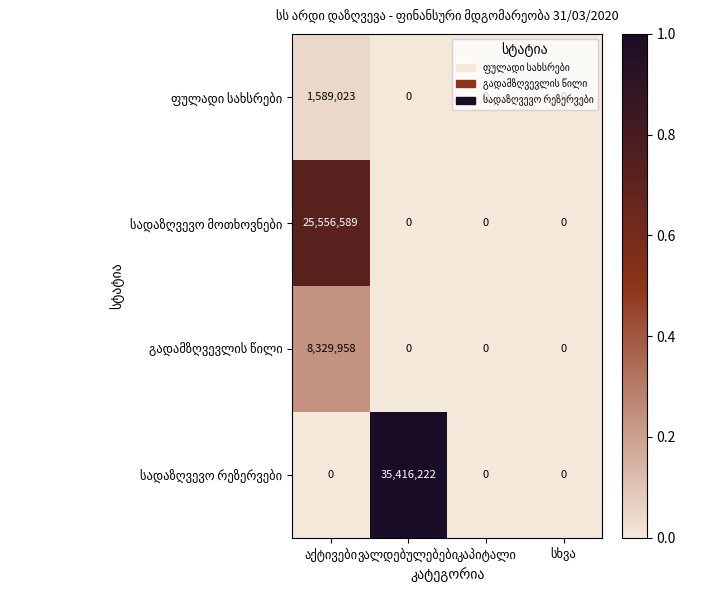

What is the greatest value displayed?

35416222